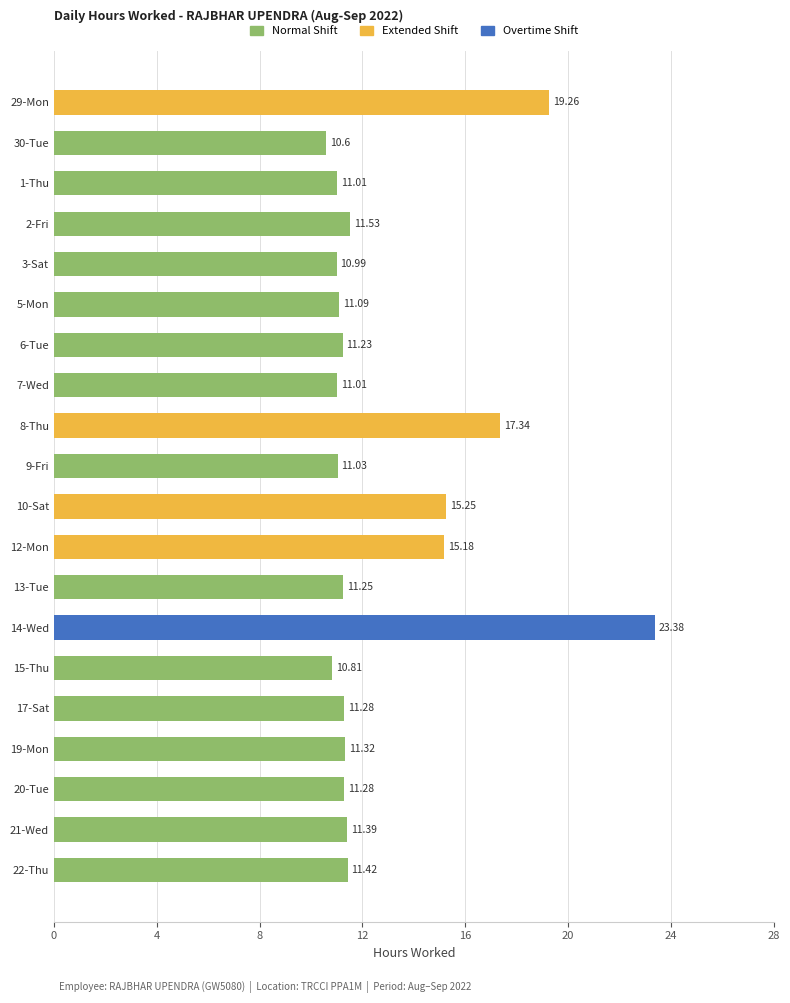

What is the maximum value shown in the chart?

23.4